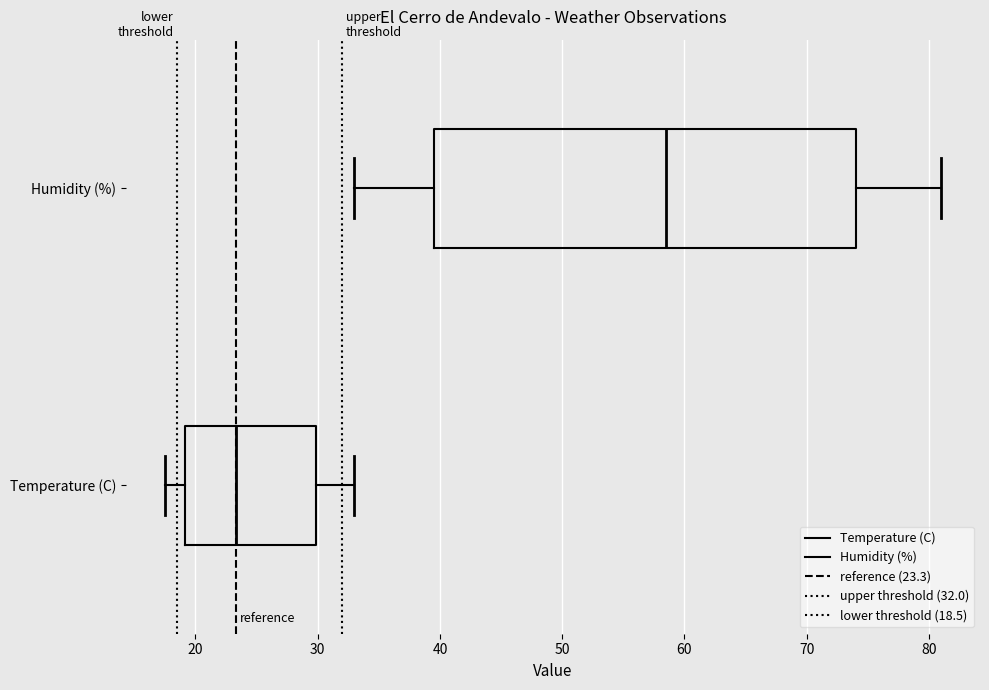

Which box is the widest, from its left edge to its right edge?

Humidity (%)